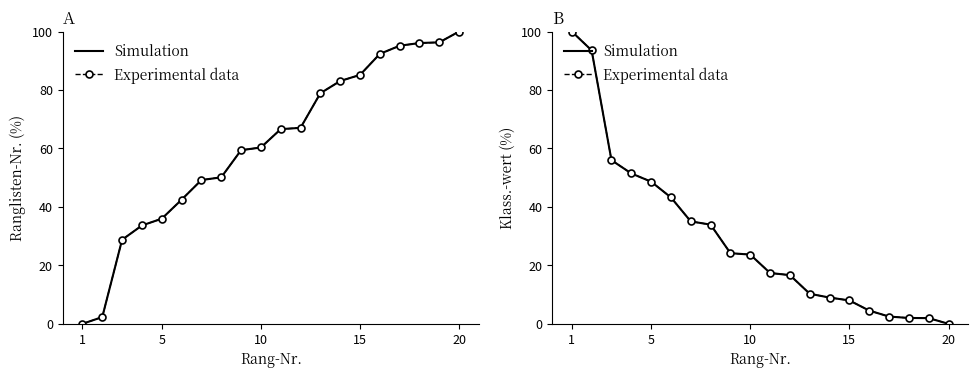

Does the chart have visible grid lines?

No